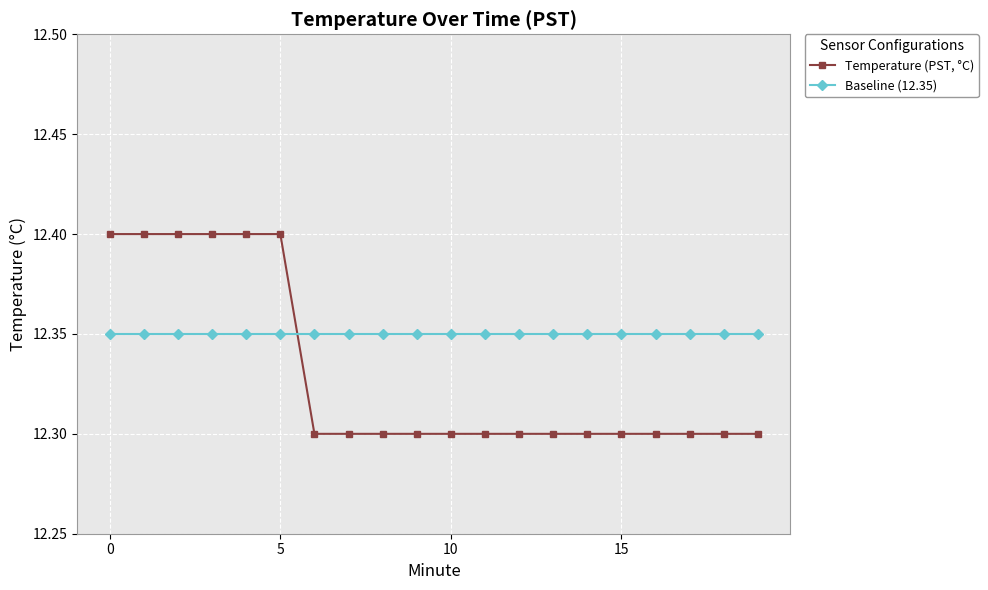

Count the number of data series in this chart.

2